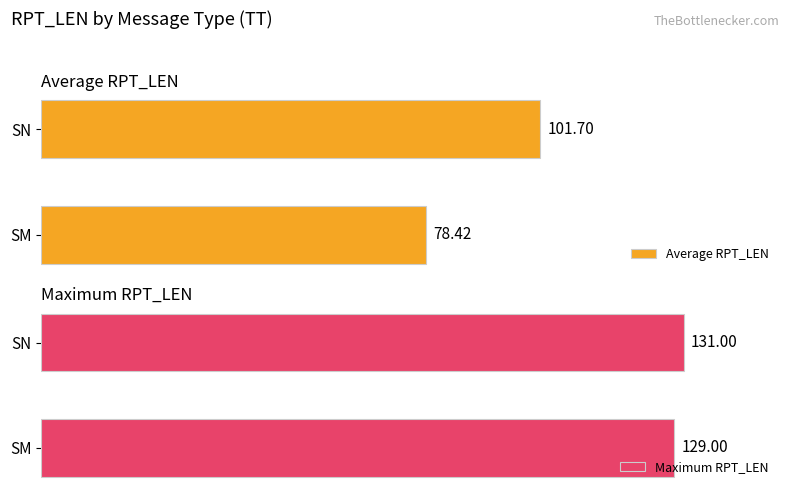

Count the number of categories in the chart.

2